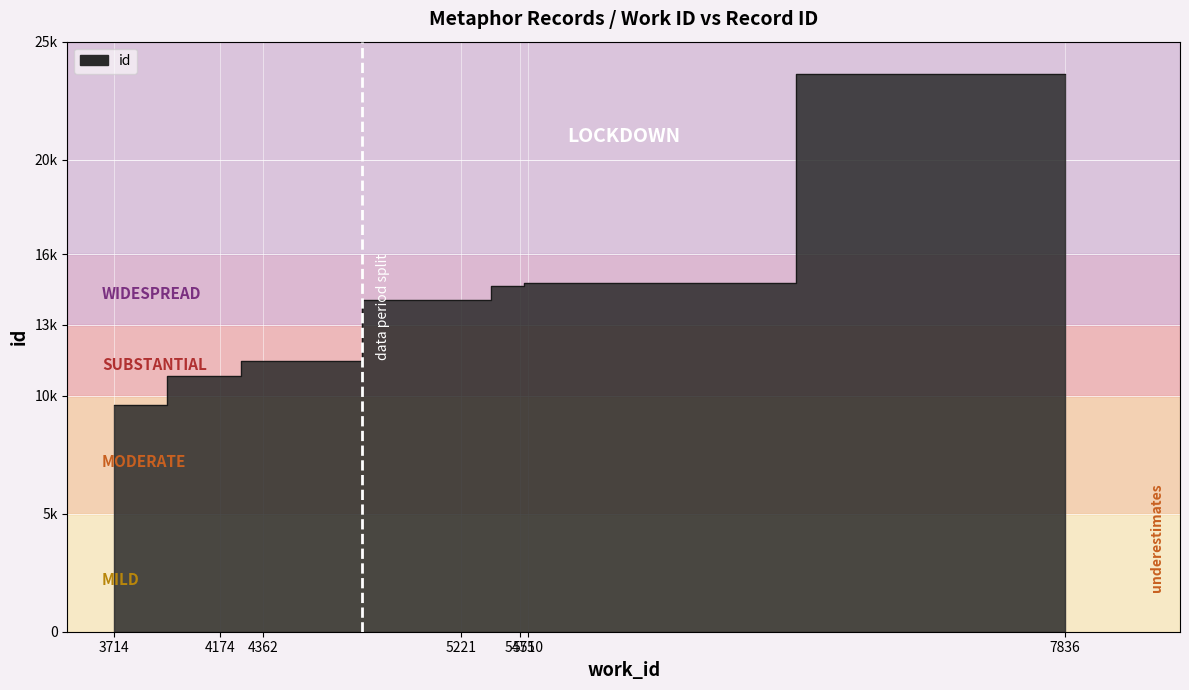

What is the ratio of the value at 5475 to the value at 5221?

1.0